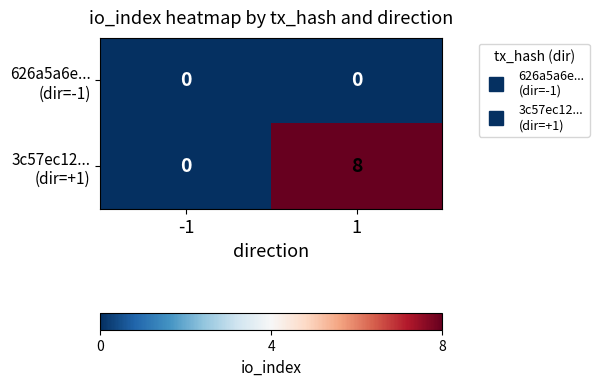

What is the maximum value shown in the chart?

8